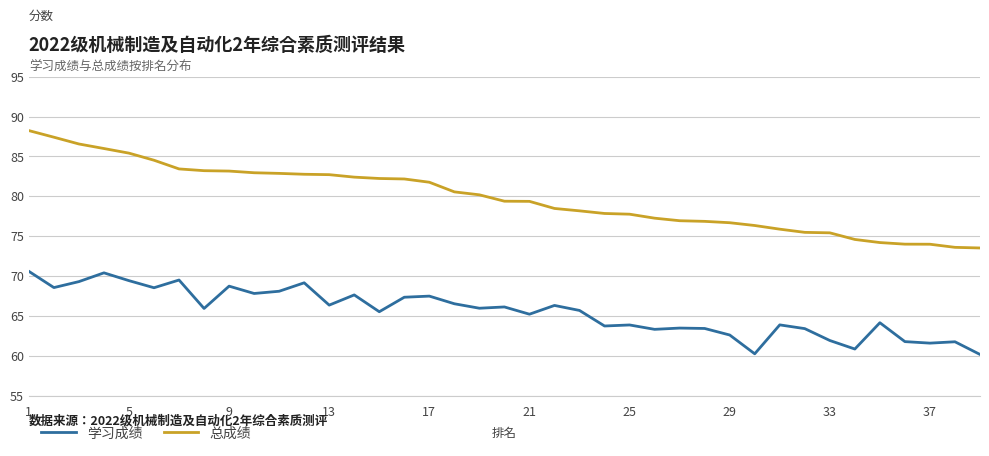

What is the difference between the maximum and minimum values in the 总成绩 series?

14.7